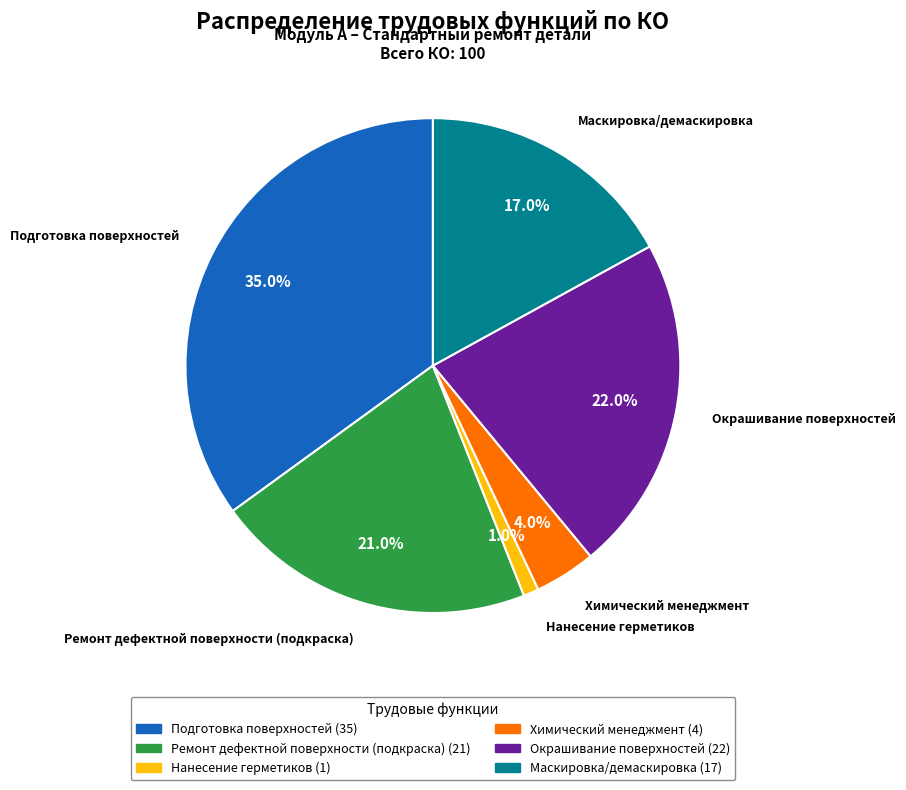

Which category has the smallest portion of the pie?

Нанесение герметиков